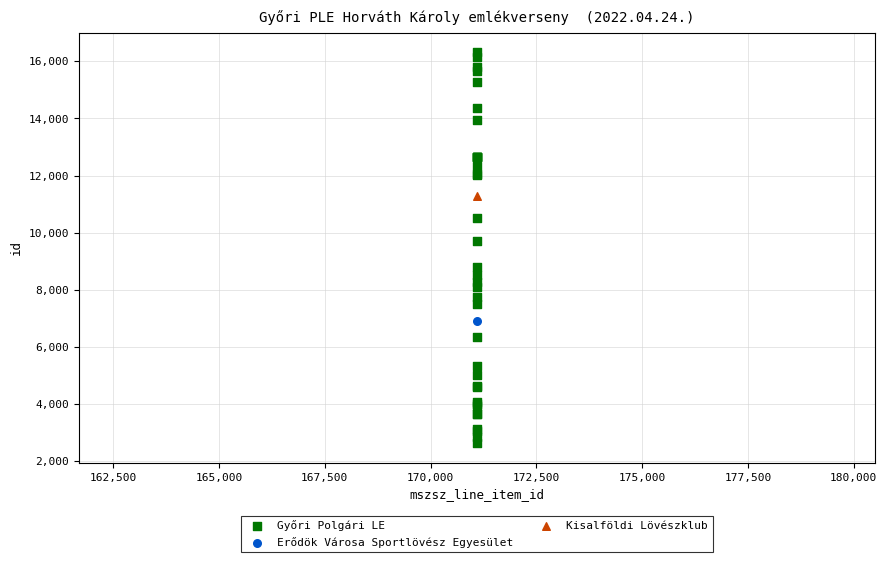

What are all the series names shown in the legend?

Győri Polgári LE, Erődök Városa Sportlövész Egyesület, Kisalföldi Lövészklub